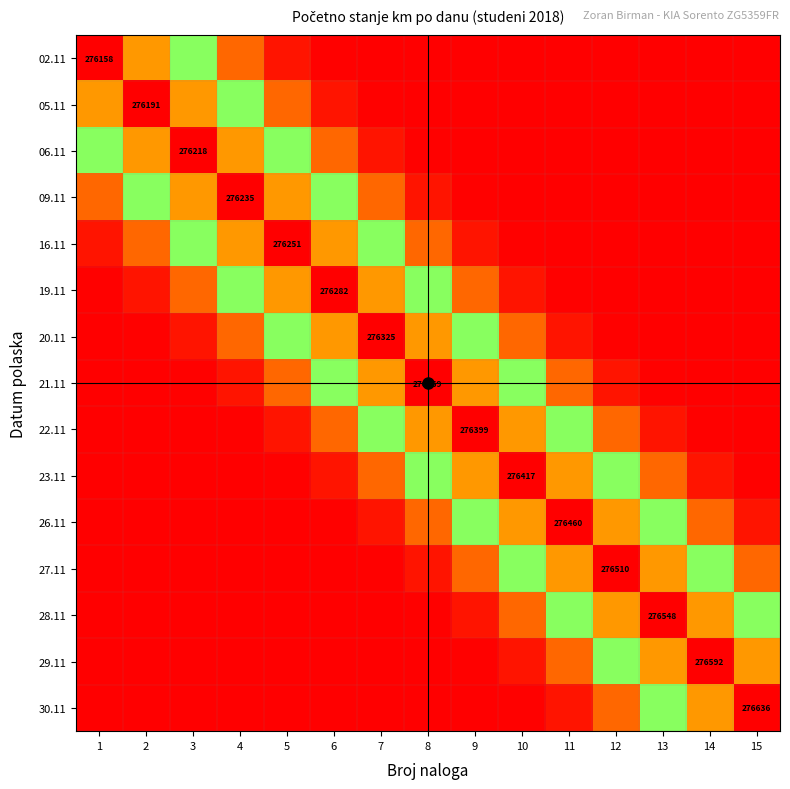

List the labels in order of 19.11 value, smallest first.

15, 14, 13, 12, 1, 11, 2, 10, 3, 9, 4, 8, 5, 7, 6